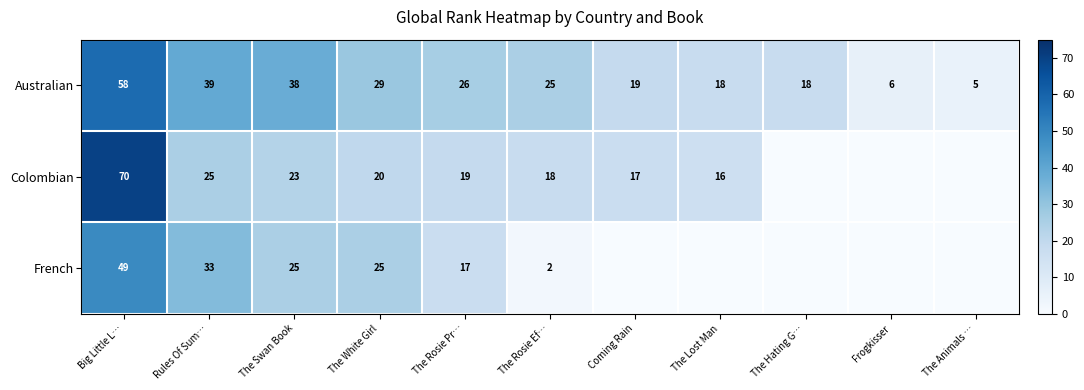

How many values in the Australian series are below 25?

5